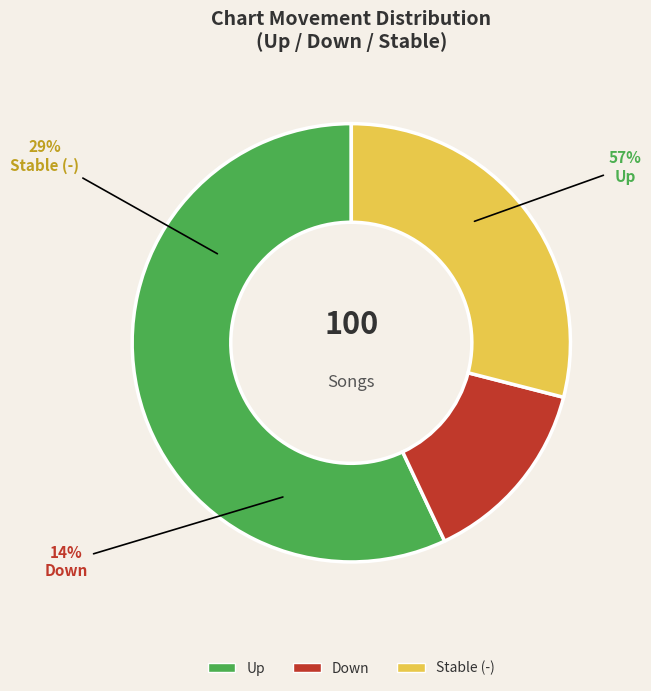

What portion of the pie excludes down?

86.0%